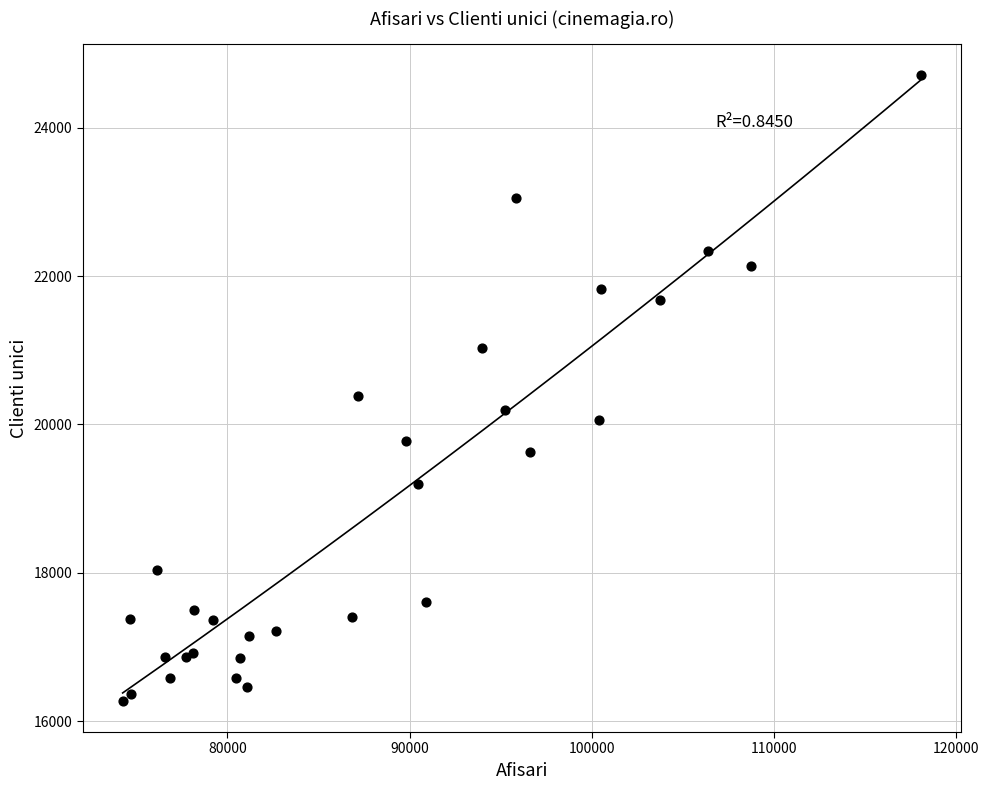

What Y value in the scatter plot is closest to 20490?

20388